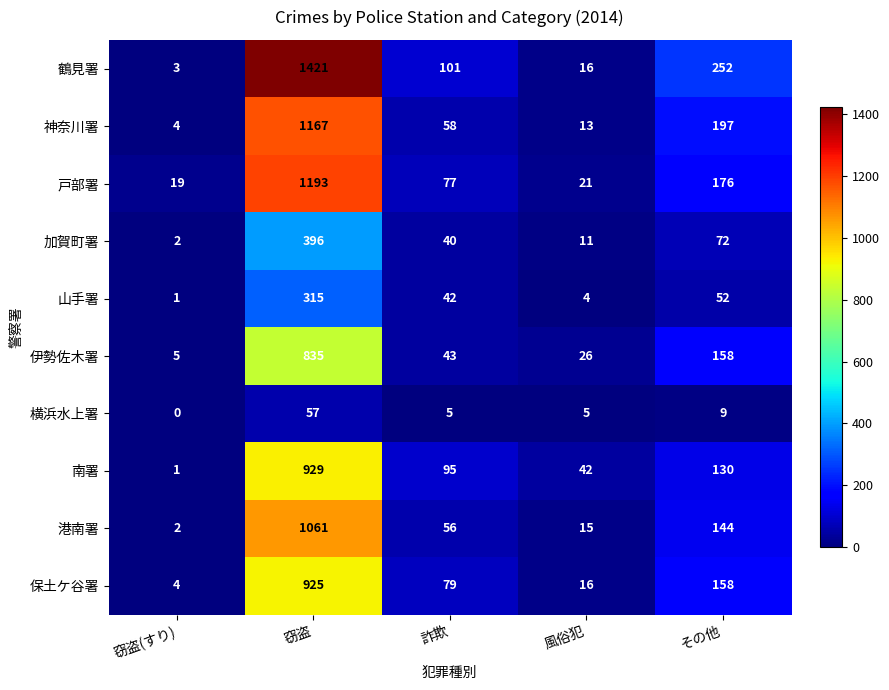

What is the total value across all series at その他?

1348